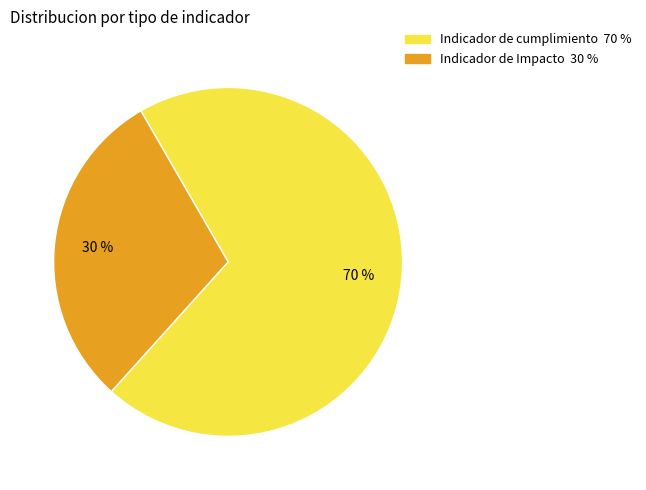

Does any single category account for the majority?

Yes